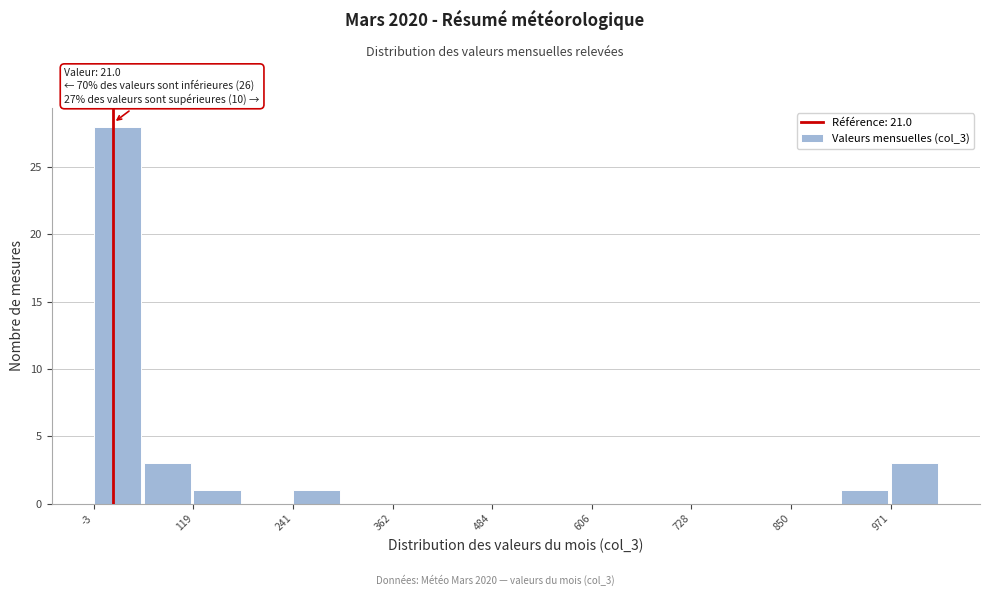

Around what value on the x-axis is the tallest bar? Give the approximate position of its centre, as read against the axis.

20